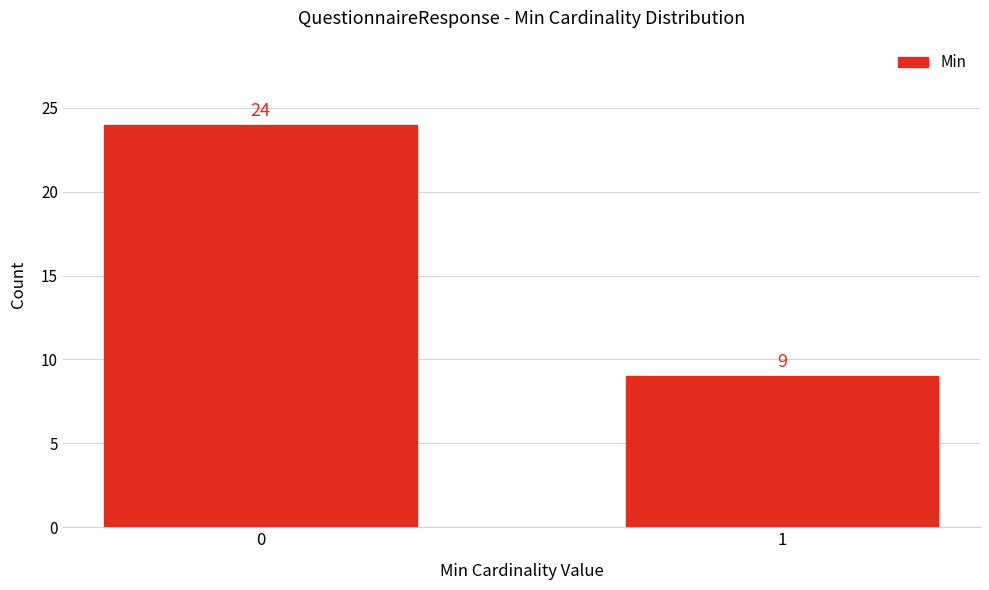

Reading left to right, extract all data points from this chart.

0=24	1=9